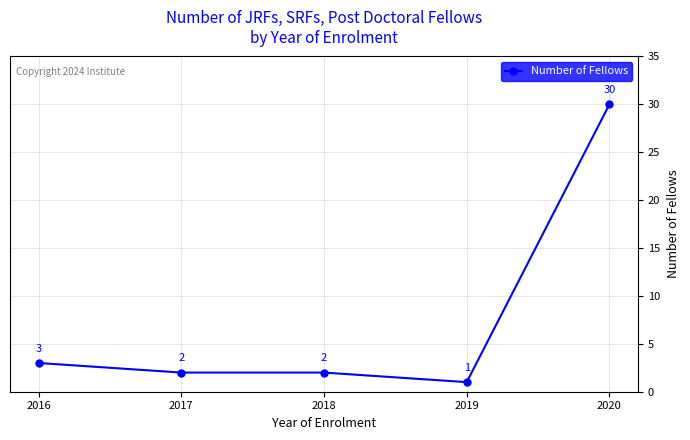

Reading right to left, transcribe all the data shown in this chart.

2020=30	2019=1	2018=2	2017=2	2016=3